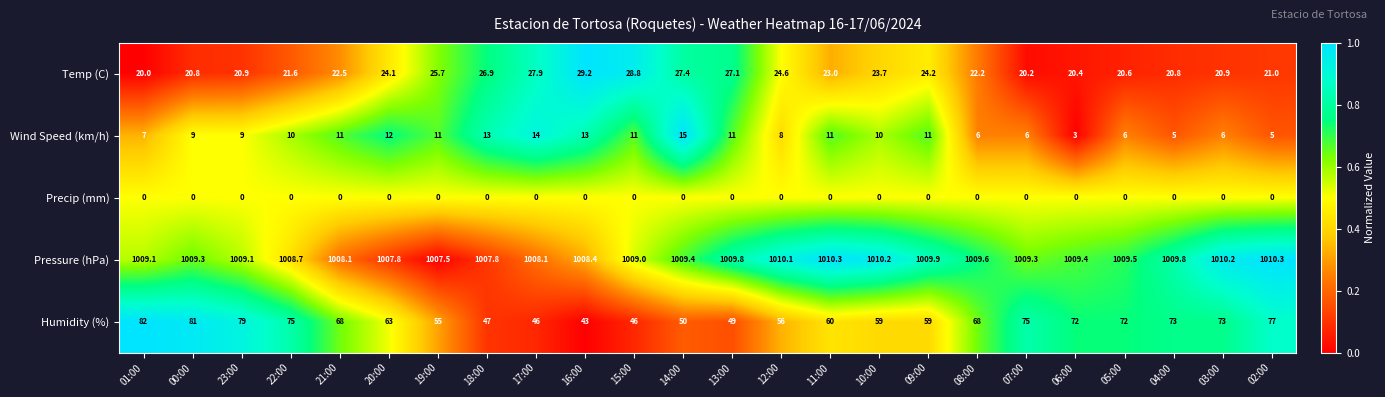

What is the spread (max minus min) of values at 19:00?

1007.5